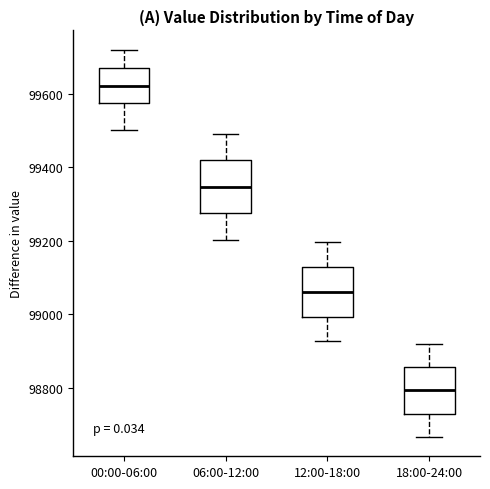

Reading left to right, read every box against the y-axis: the position of its median line, the range the box covers, and the ends of its whiskers. The values are not printed on the chart, so give them approximately, as read against the axis.

00:00-06:00: median 99620, box 99580 to 99660, whiskers 99500 to 99720
06:00-12:00: median 99340, box 99280 to 99420, whiskers 99200 to 99500
12:00-18:00: median 99060, box 99000 to 99120, whiskers 98920 to 99200
18:00-24:00: median 98800, box 98720 to 98860, whiskers 98660 to 98920